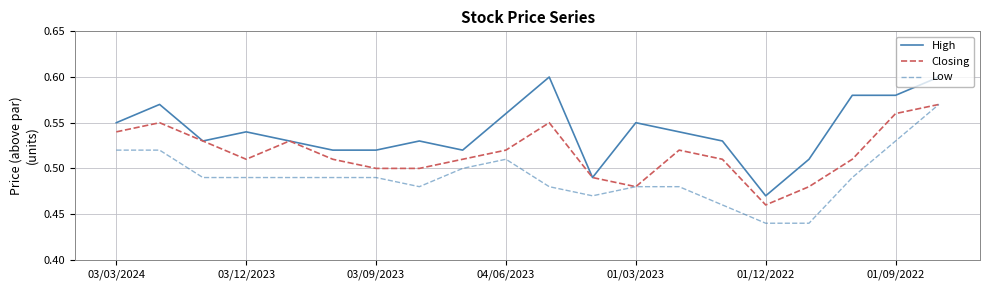

Which series has the largest total across all categories?

High